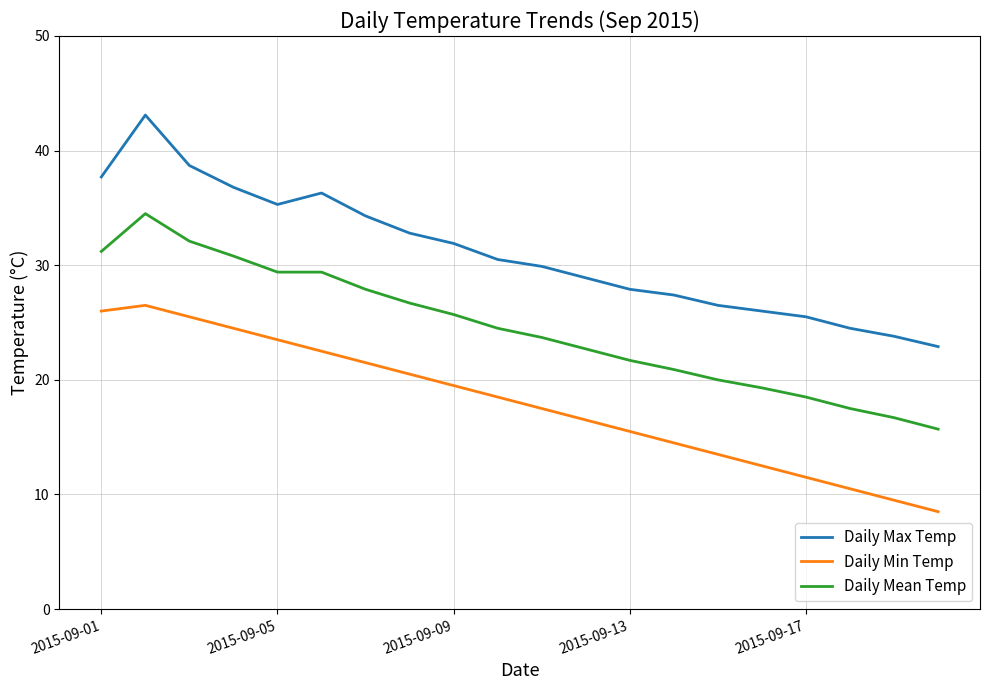

What is the maximum value shown in the chart?

43.1